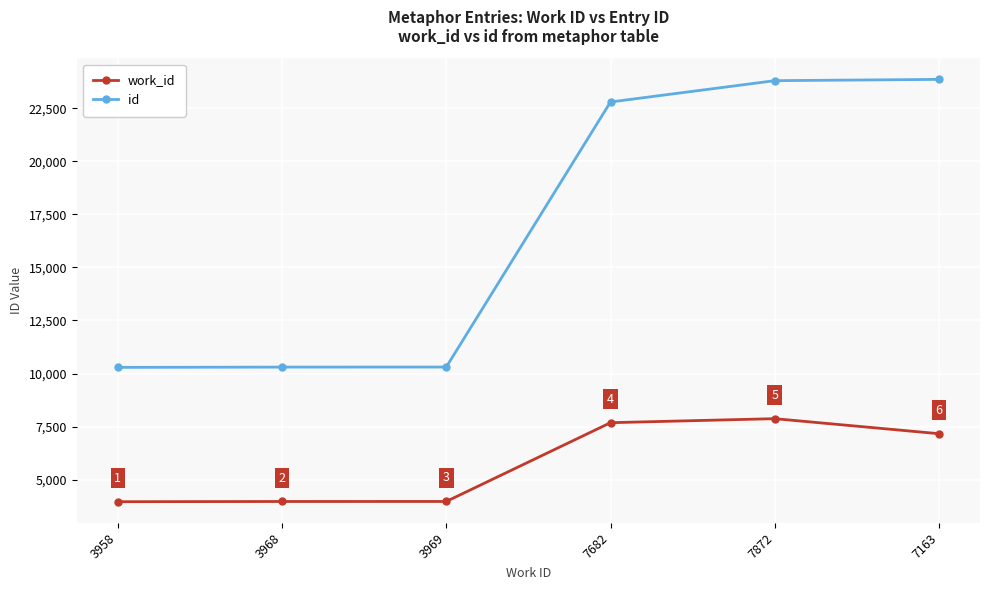

Reading left to right, transcribe all the data shown in this chart.

work_id: 3958=3958	3968=3968	3969=3969	7682=7682	7872=7872	7163=7163
id: 3958=10289	3968=10302	3969=10305	7682=22798	7872=23802	7163=23863